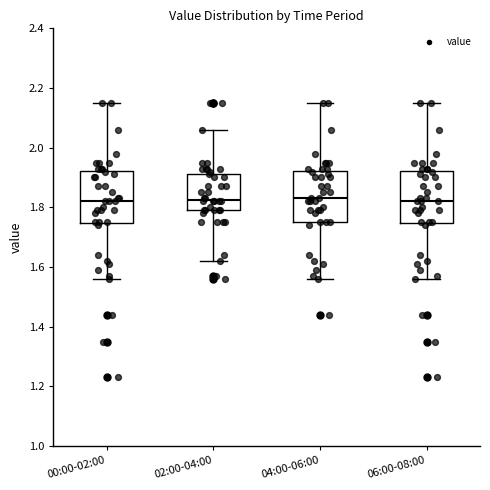

Reading left to right, read every box against the y-axis: the position of its median line, the range the box covers, and the ends of its whiskers. The values are not printed on the chart, so give them approximately, as read against the axis.

00:00-02:00: median 1.82, box 1.74 to 1.92, whiskers 1.56 to 2.16
02:00-04:00: median 1.82, box 1.80 to 1.92, whiskers 1.62 to 2.06
04:00-06:00: median 1.84, box 1.76 to 1.92, whiskers 1.56 to 2.16
06:00-08:00: median 1.82, box 1.74 to 1.92, whiskers 1.56 to 2.16